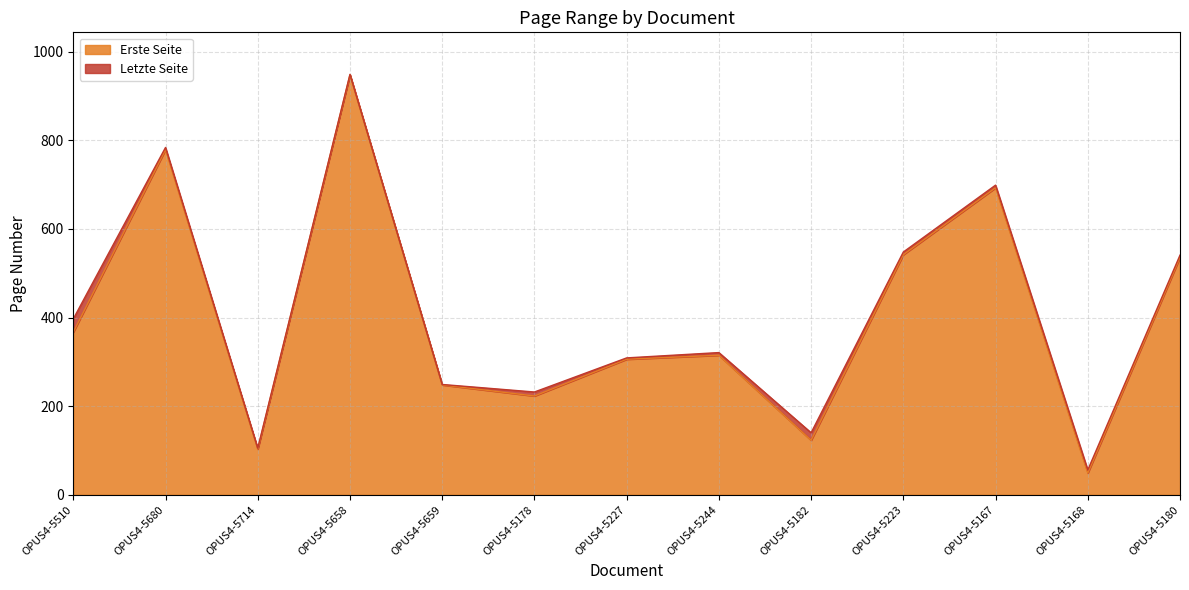

What is the difference between the maximum and minimum values in the Letzte Seite series?

893